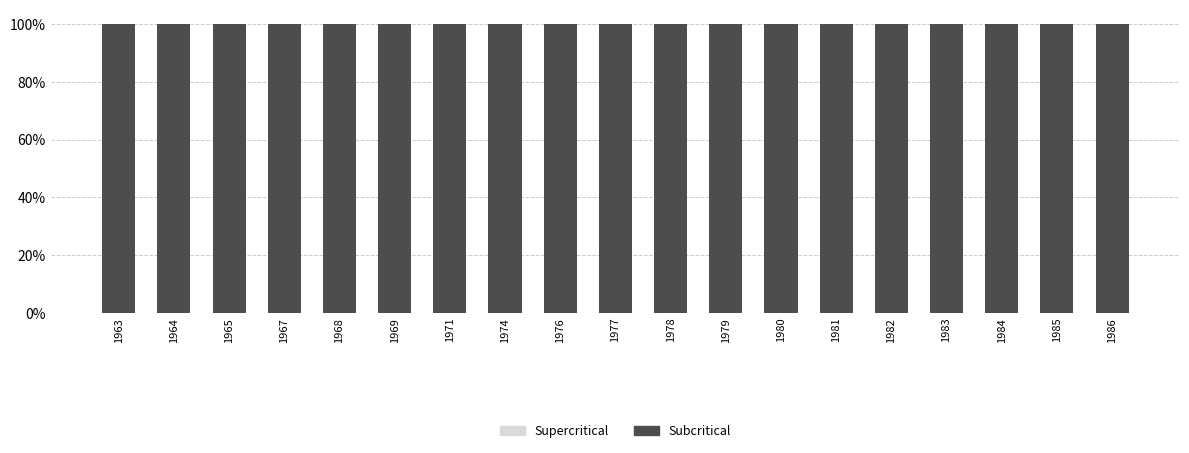

Rank the series at 1971 from highest to lowest value.

Subcritical, Supercritical